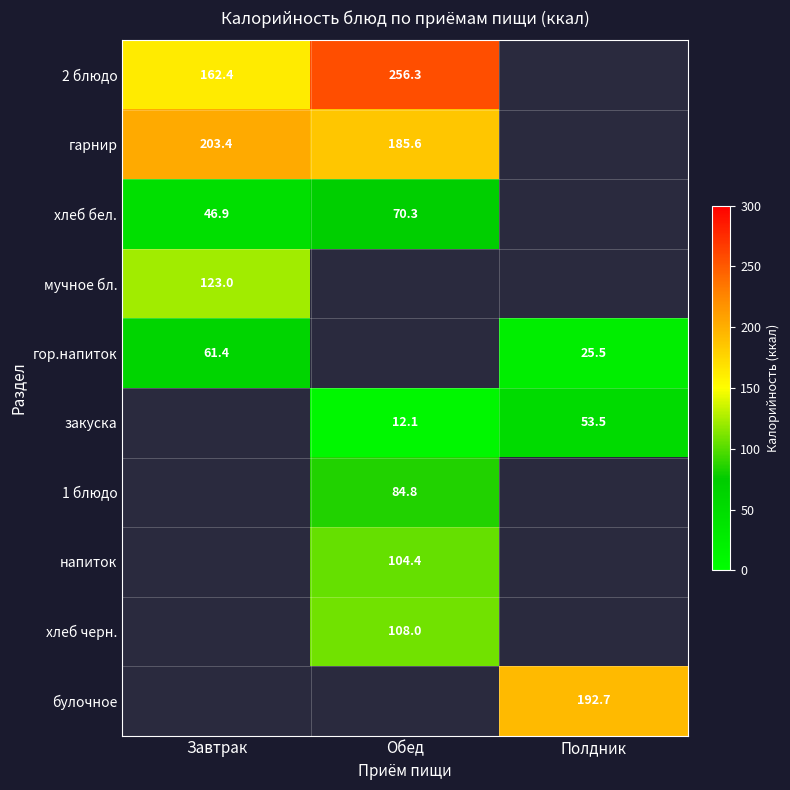

Between Полдник and Обед, which is larger?

Обед